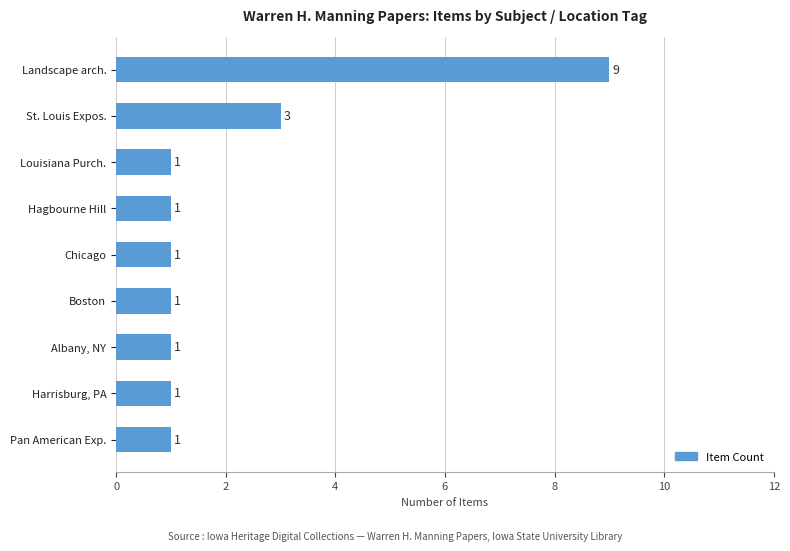

The chart shows a value of 2 at Louisiana Purch.. True or false?

False